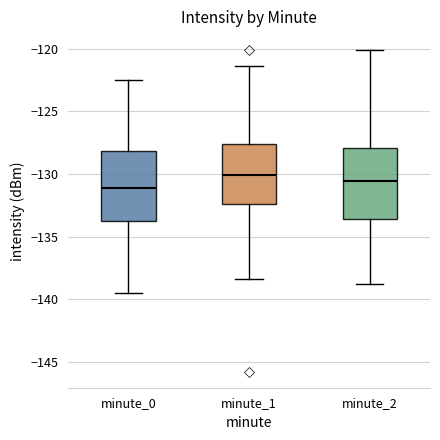

Reading left to right, read every box against the y-axis: the position of its median line, the range the box covers, and the ends of its whiskers. The values are not printed on the chart, so give them approximately, as read against the axis.

minute_0: median -131.0, box -133.5 to -128.0, whiskers -139.5 to -122.5
minute_1: median -130.0, box -132.5 to -127.5, whiskers -138.5 to -121.5
minute_2: median -130.5, box -133.5 to -128.0, whiskers -139.0 to -120.0